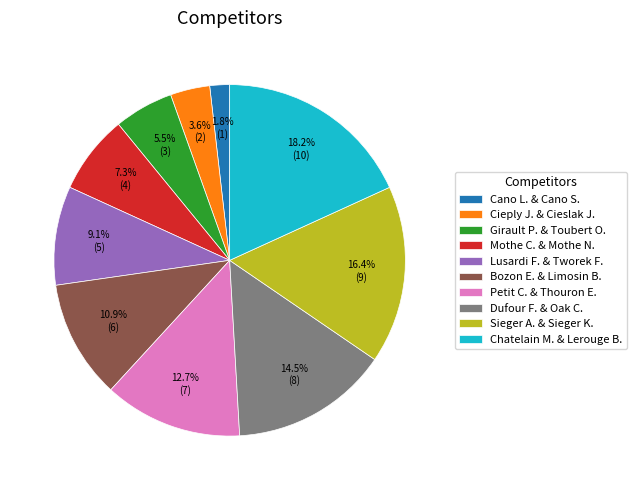

How many segments does this pie chart have?

10